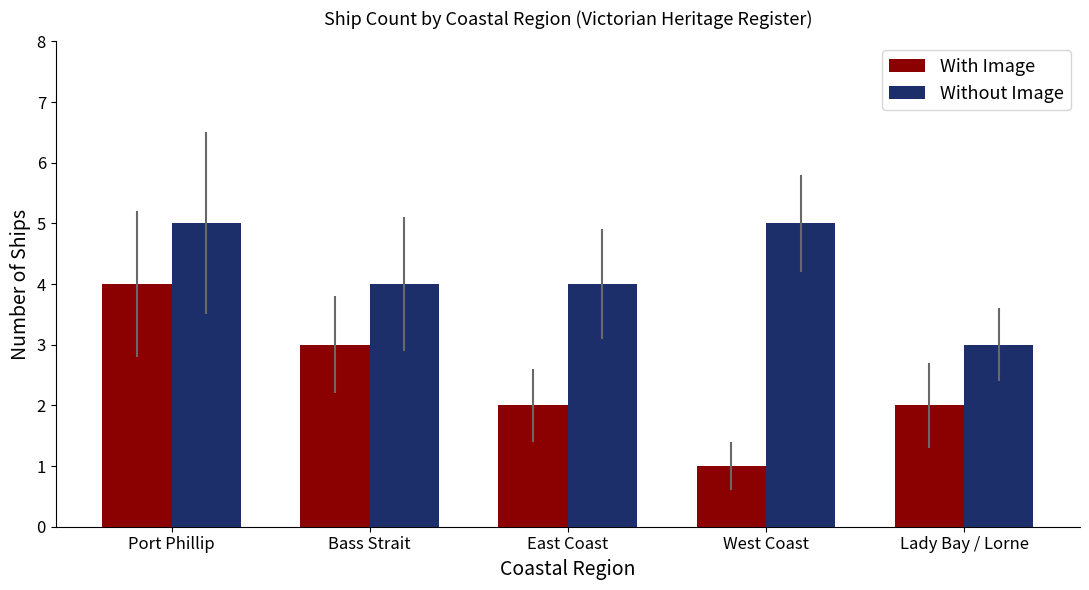

Which series has the widest spread of values?

With Image